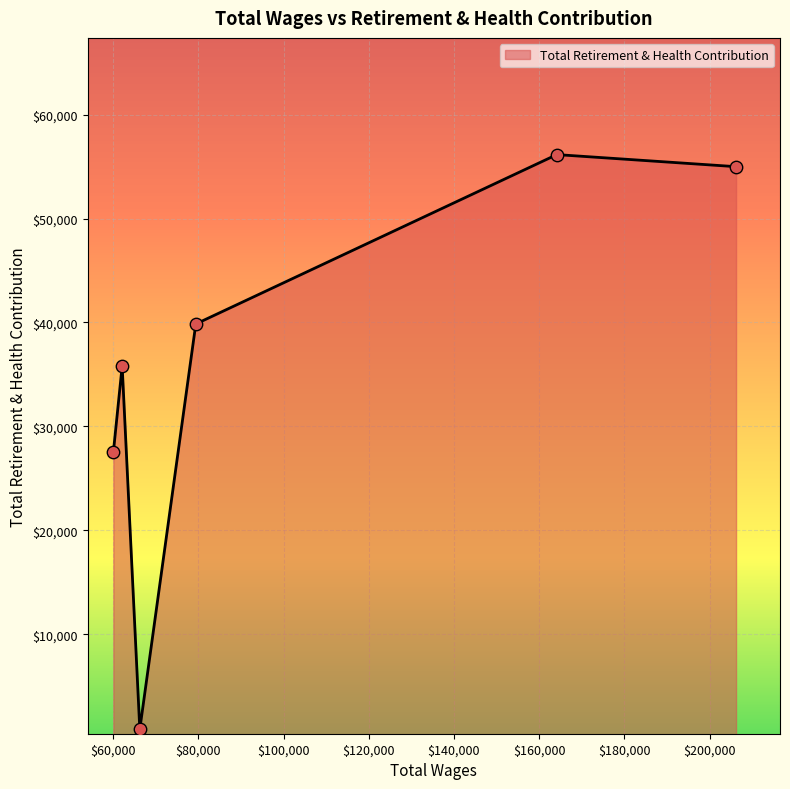

What is the average value?

35864